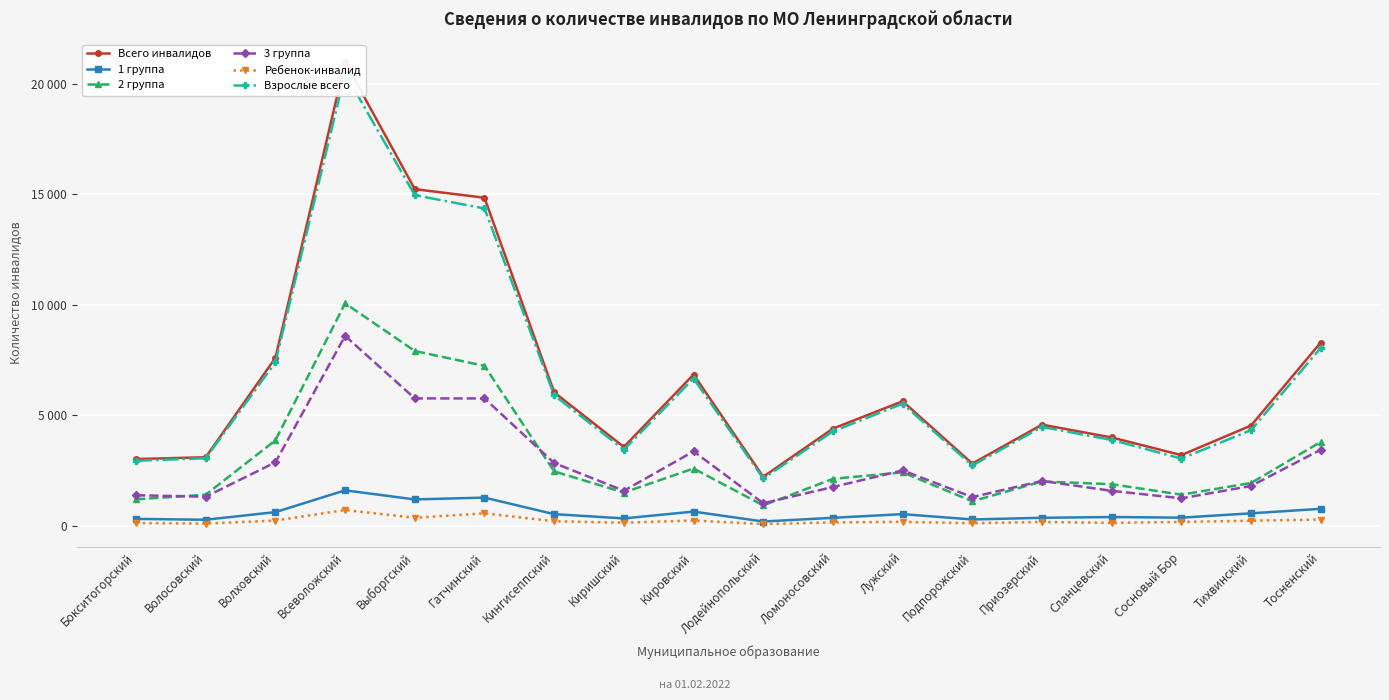

What is the smallest value displayed?

79